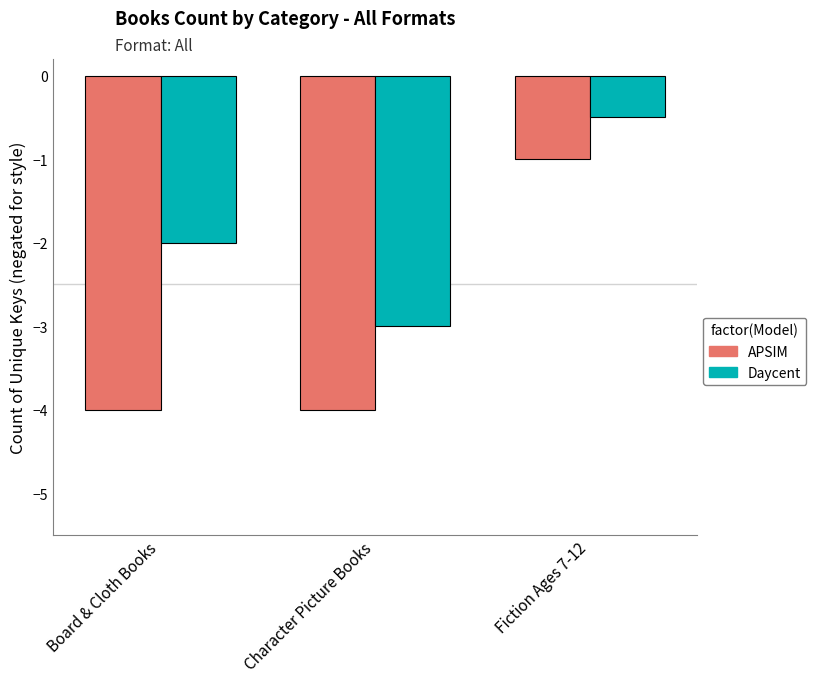

What is the maximum value shown in the chart?

-0.5